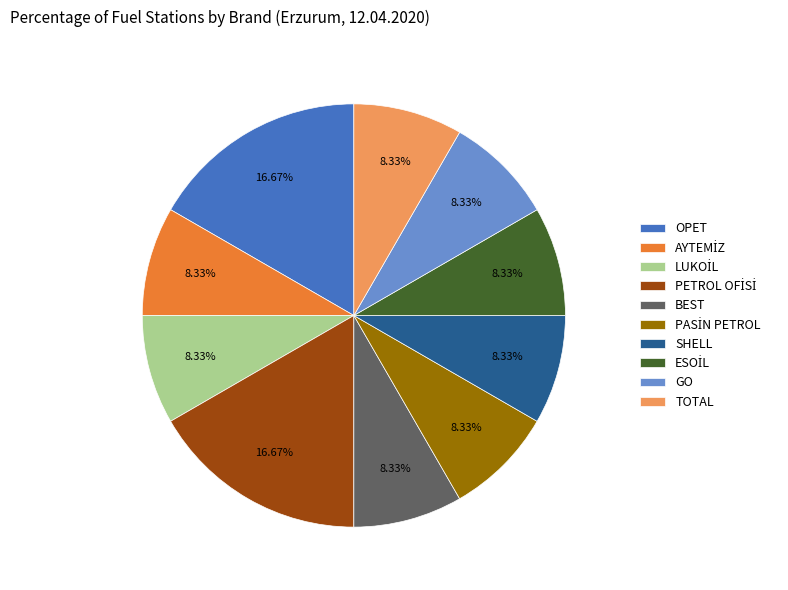

To the nearest percent, what percentage of the pie is SHELL?

8%